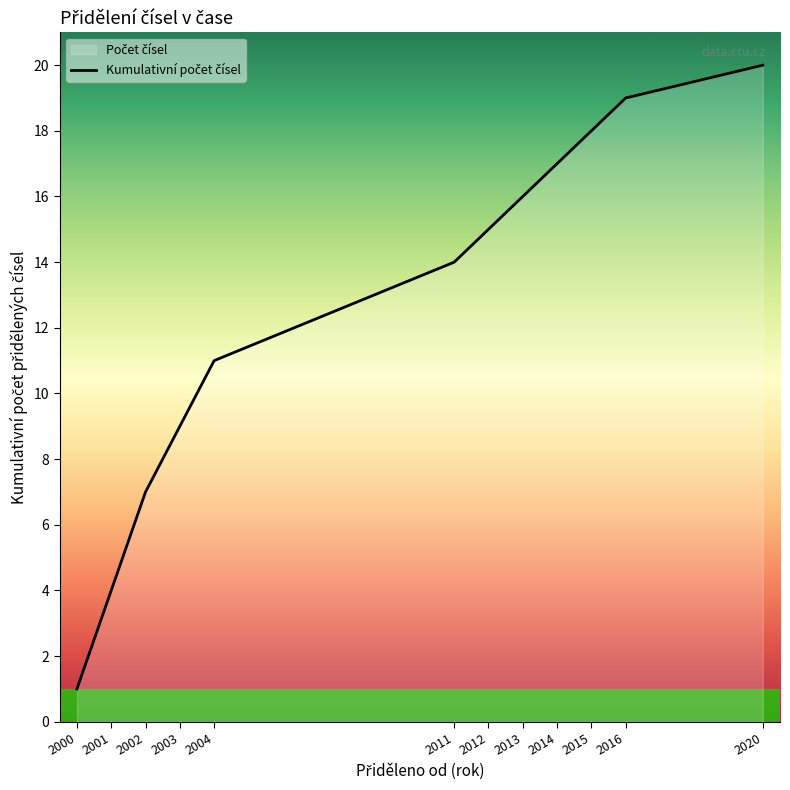

What is the greatest value displayed?

20